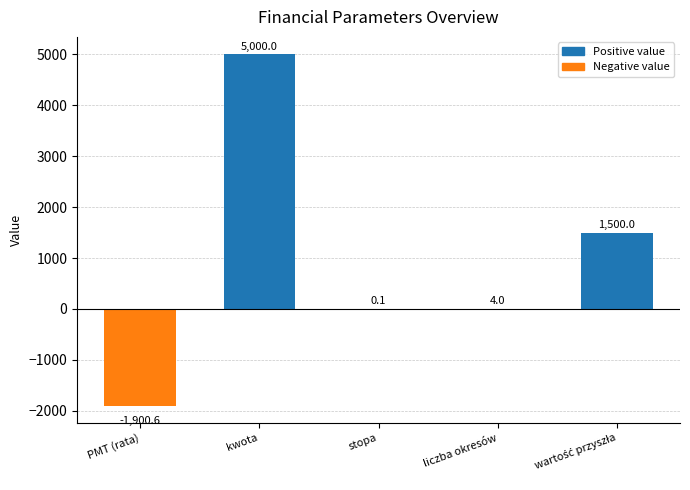

Count the number of categories in the chart.

5